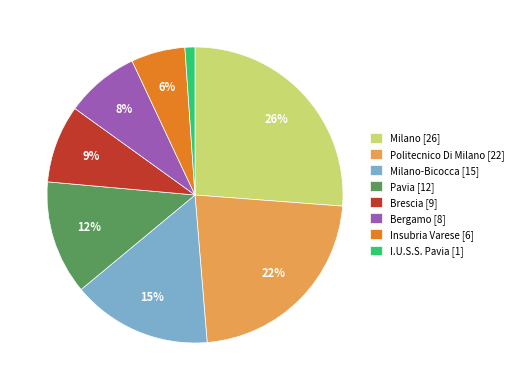

True or false: Milano [26] accounts for 26% of the total.

True